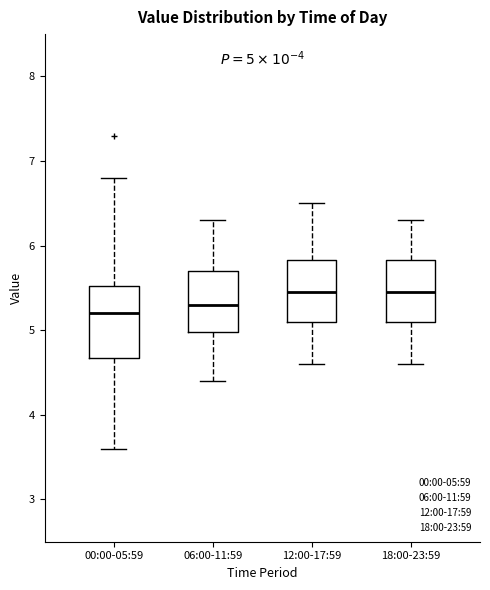

Which box is the tallest, from its lower edge to its upper edge?

00:00-05:59